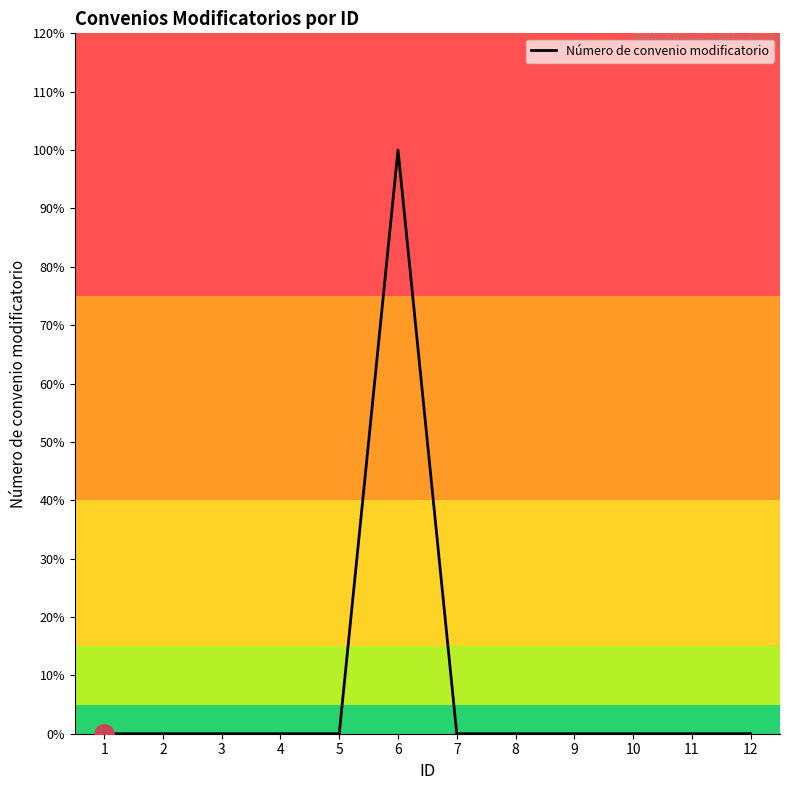

Does the chart have visible grid lines?

No